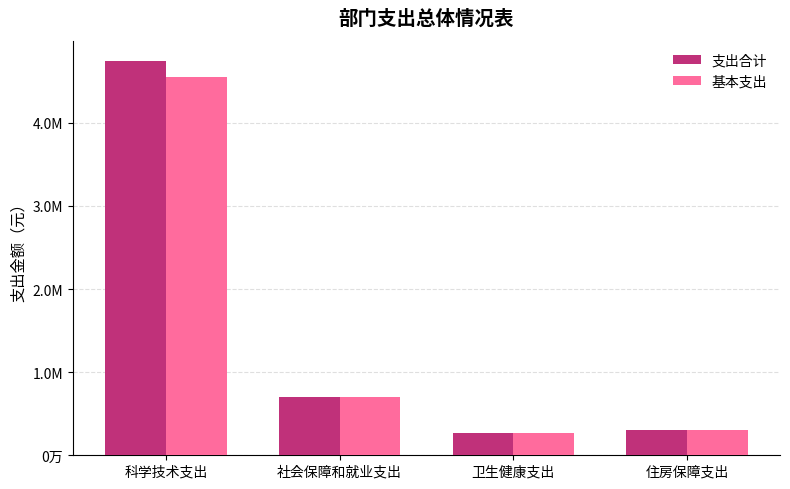

Is the value of 支出合计 at 住房保障支出 greater than the value of 基本支出 at 社会保障和就业支出?

No